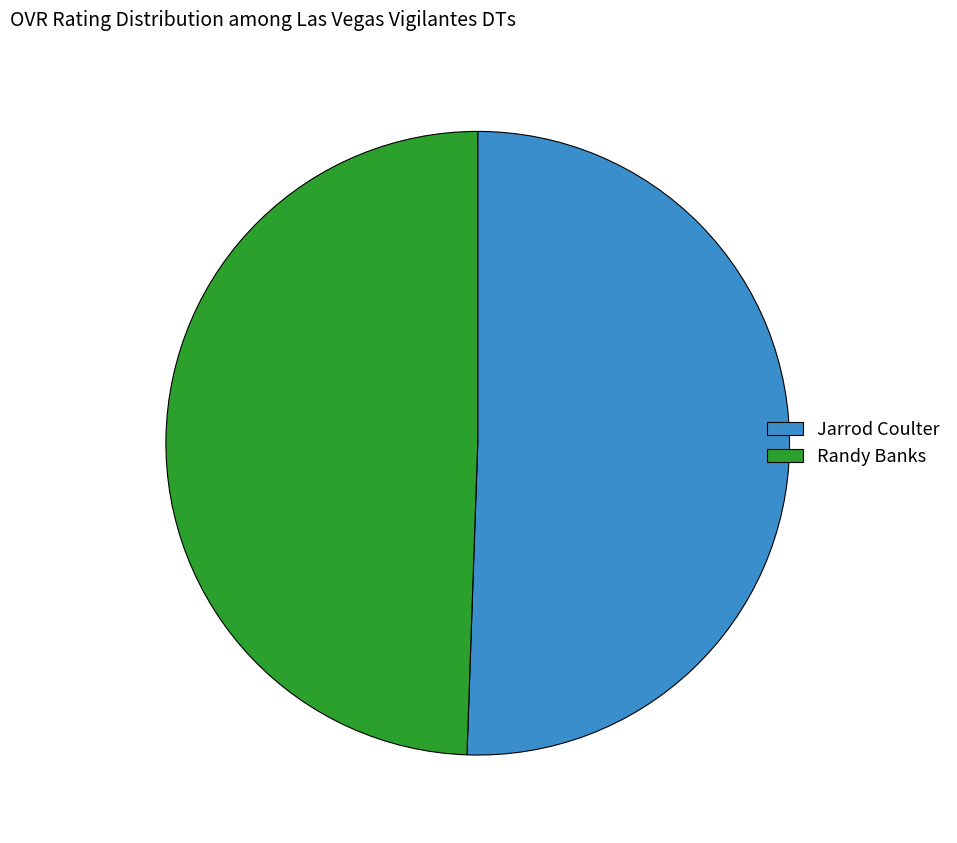

How many slices are in this pie chart?

2